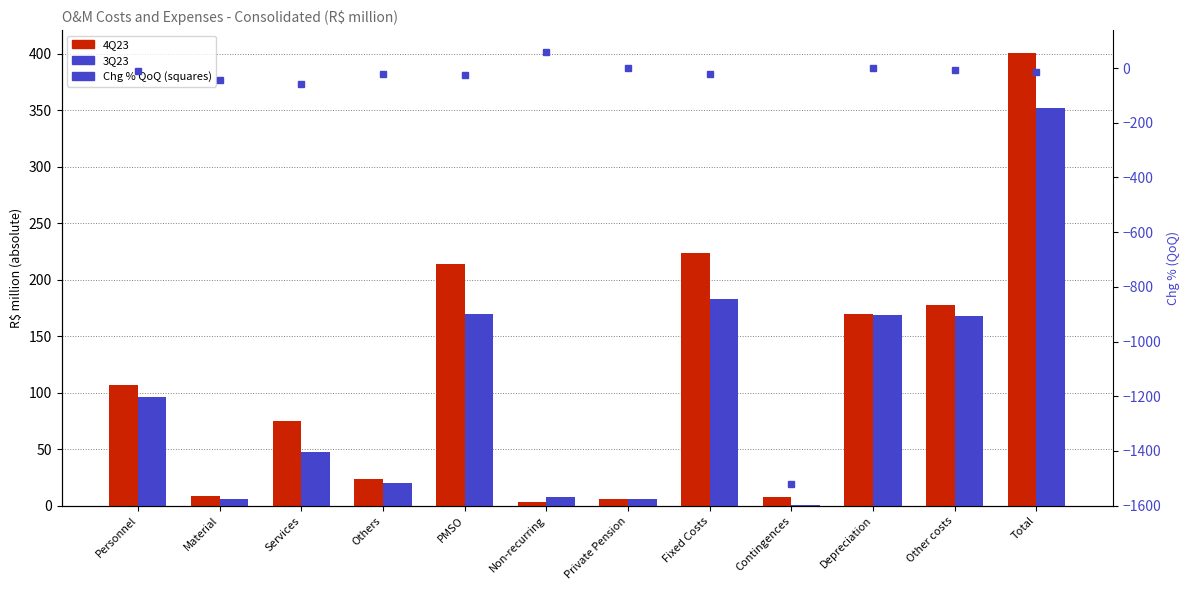

What position from the left is Material?

2